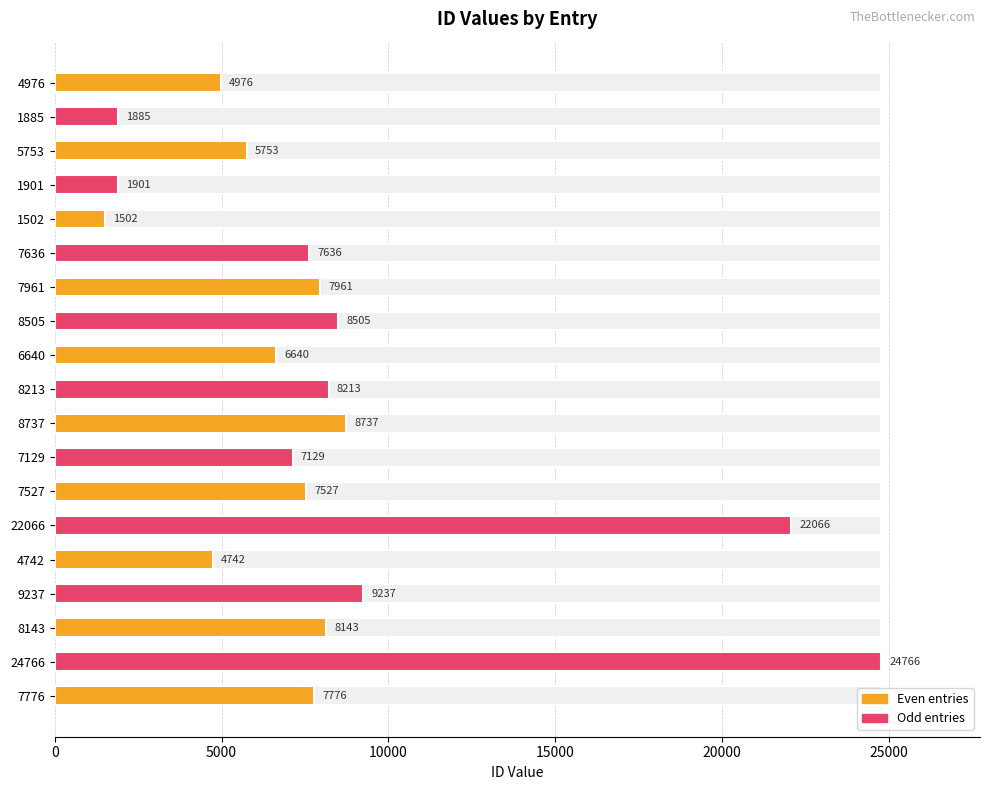

Are the bars horizontal?

Yes